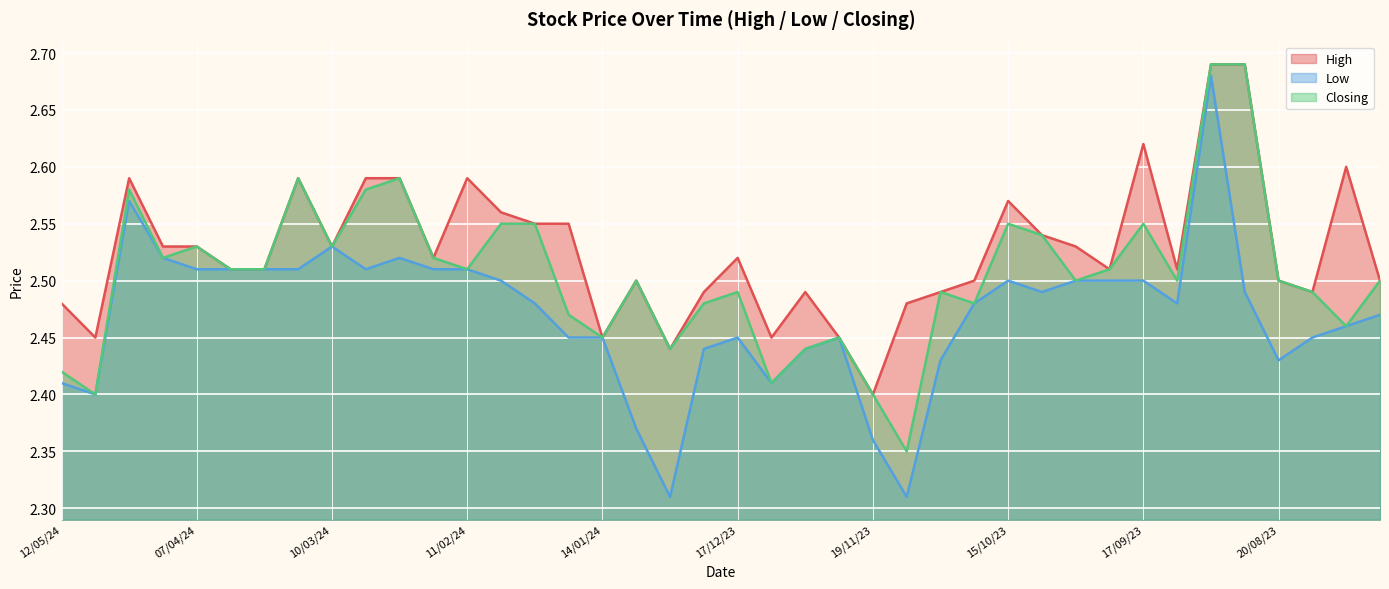

At how many categories does at least one series exceed 2?

40